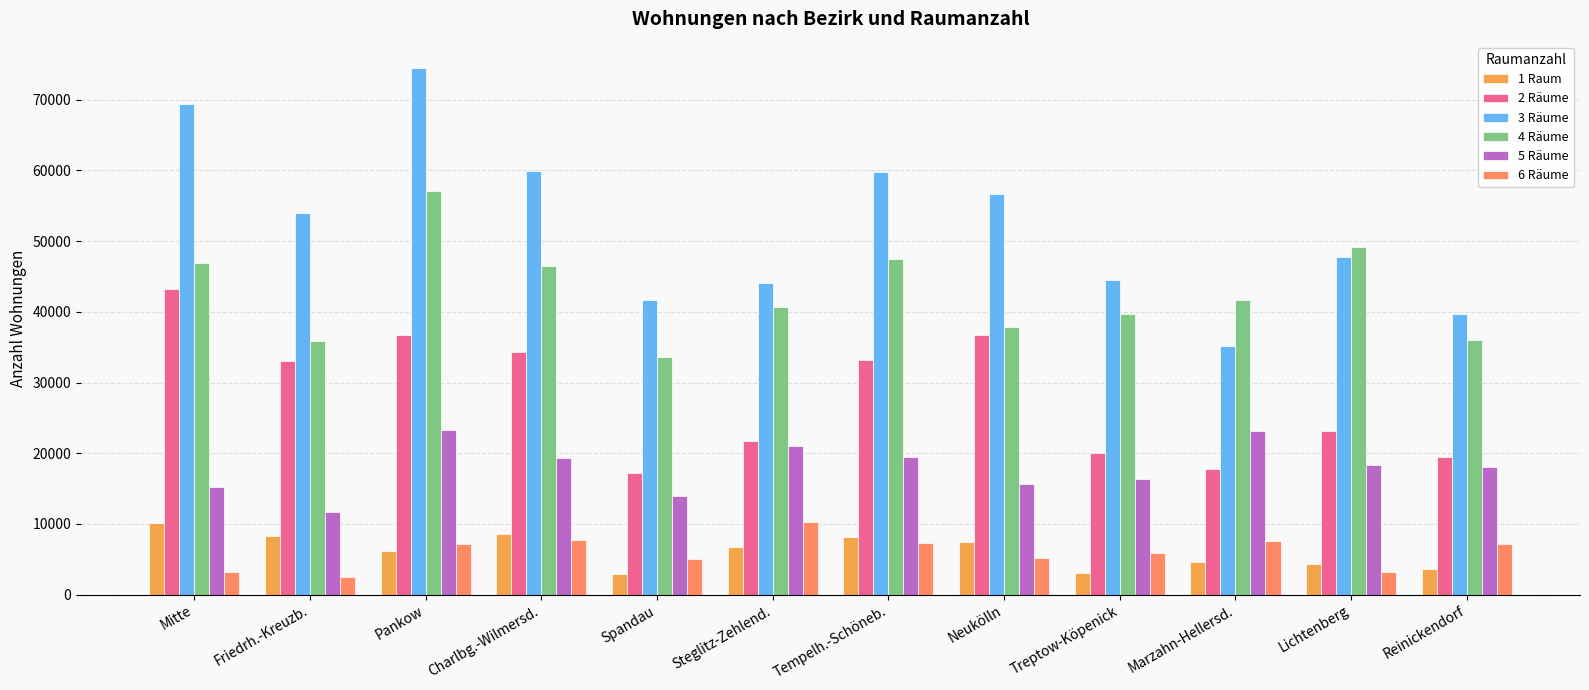

What is the highest value of the 2 Räume series?

43217